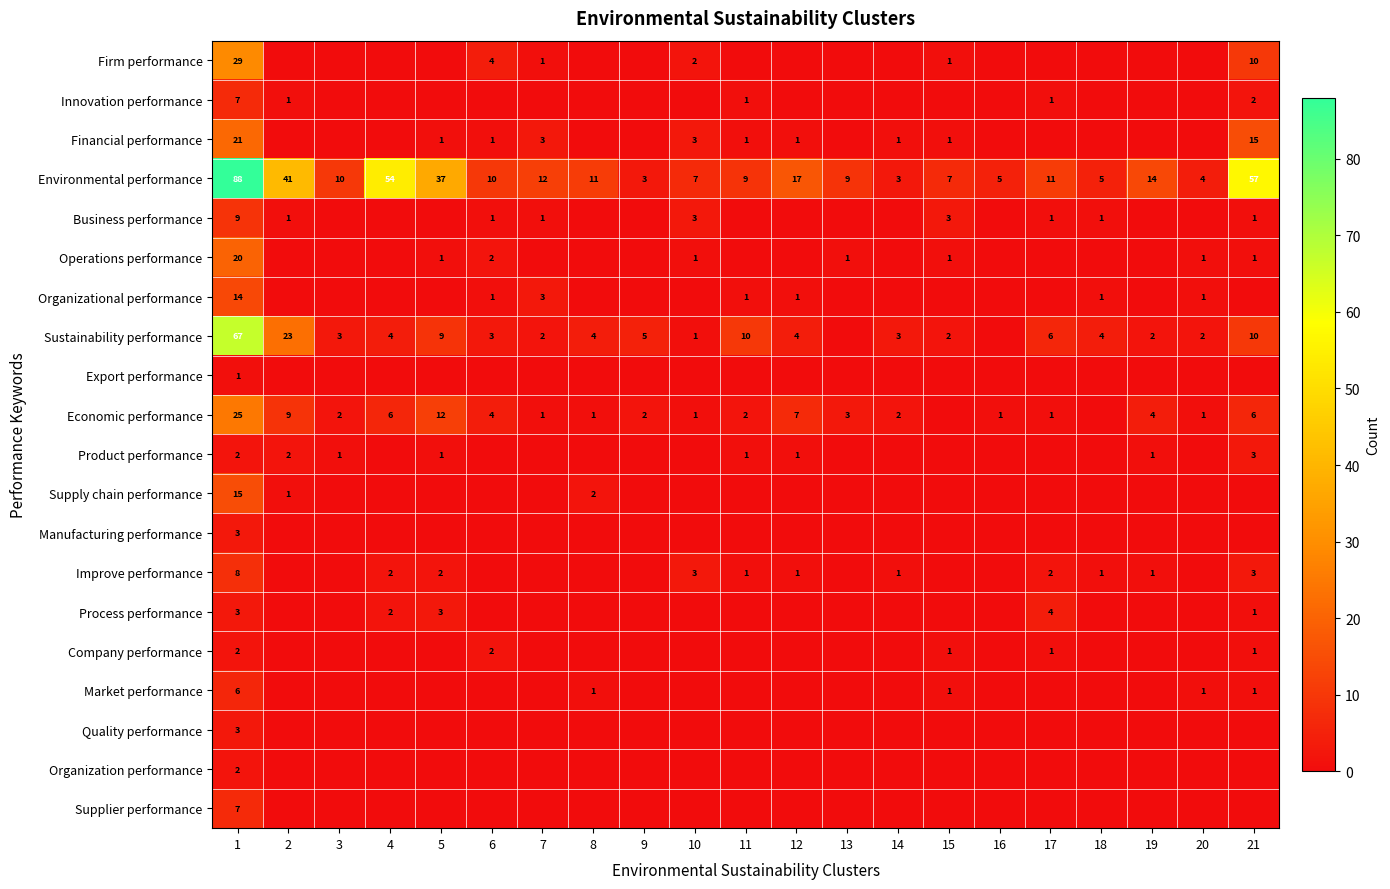

At how many categories does at least one series exceed 81?

1